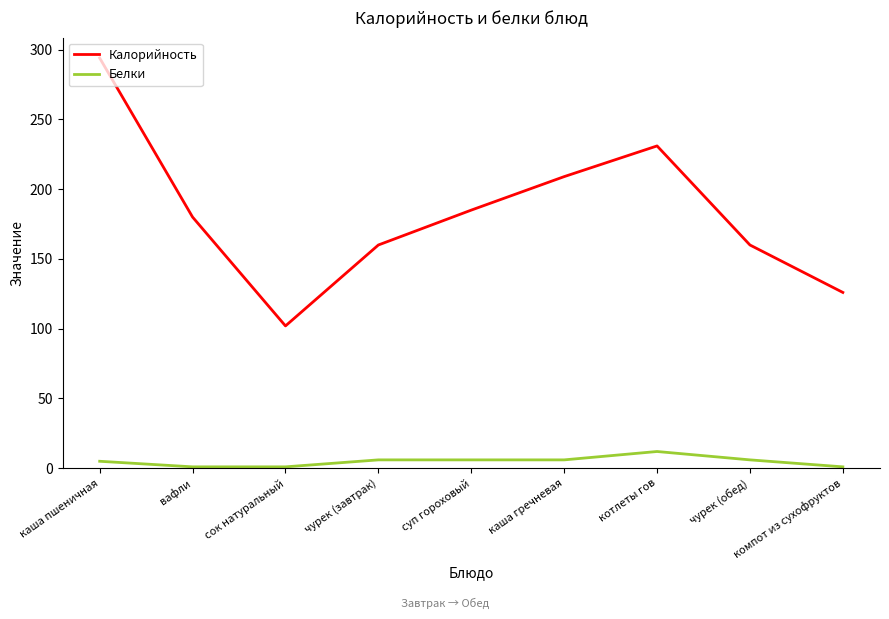

List the series in order of their peak value, highest first.

Калорийность, Белки